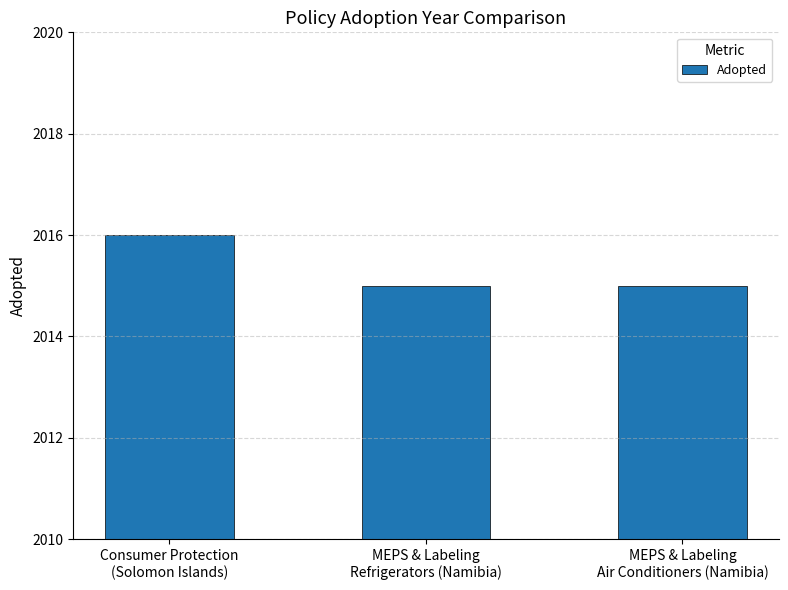

What is the sum of all values?

6046